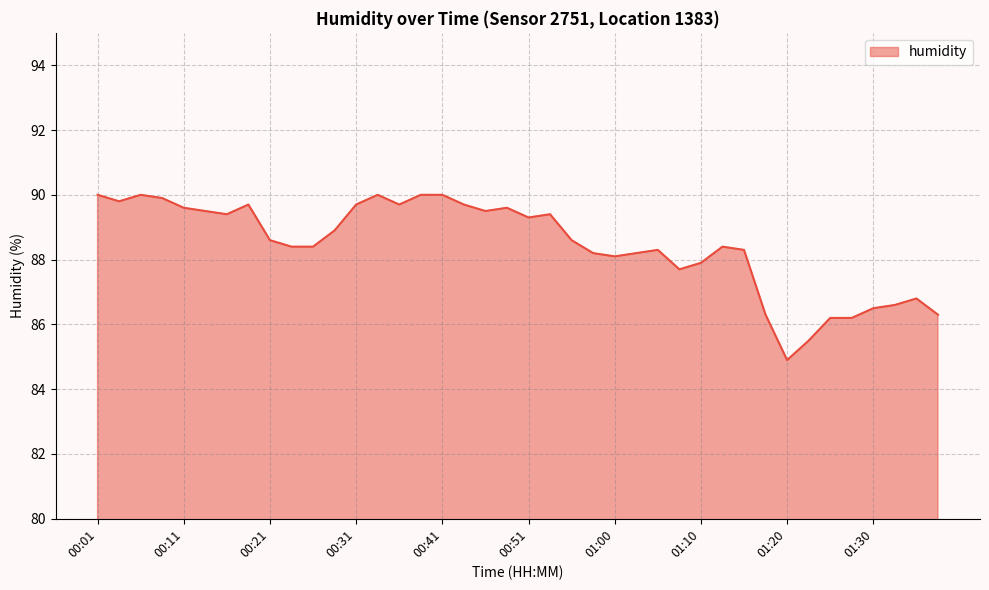

What is the difference between the maximum and minimum values?

5.1